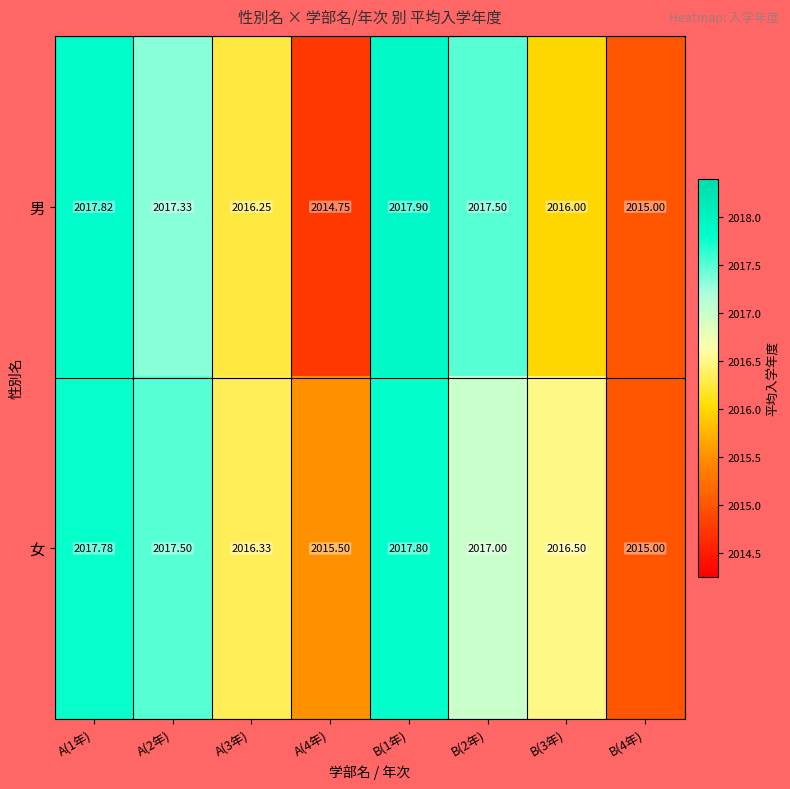

Which series has the largest range (max minus min)?

男